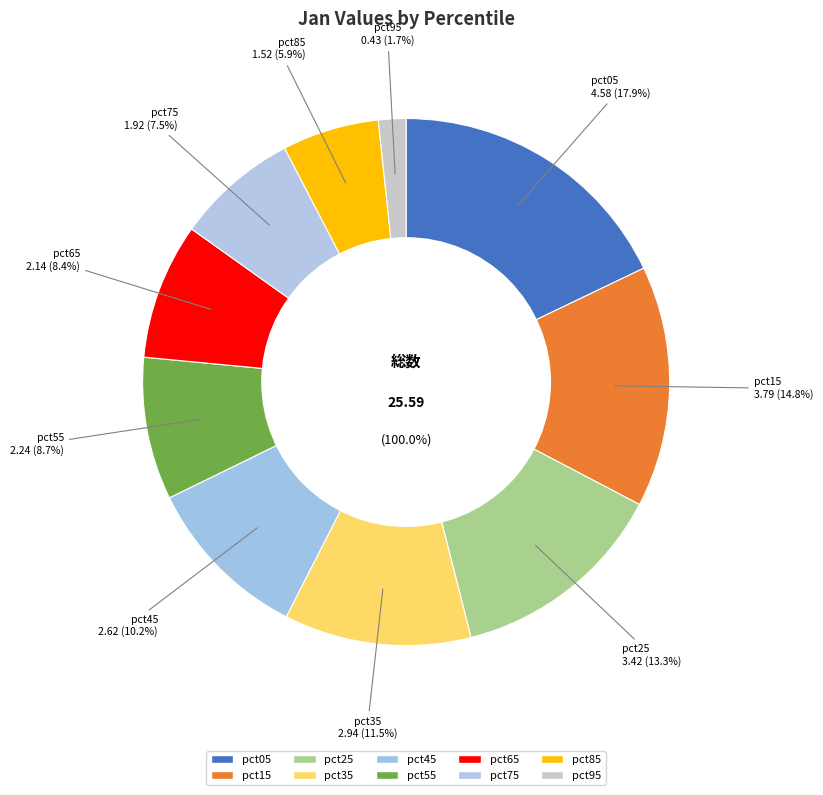

Count the number of slices in the pie.

10